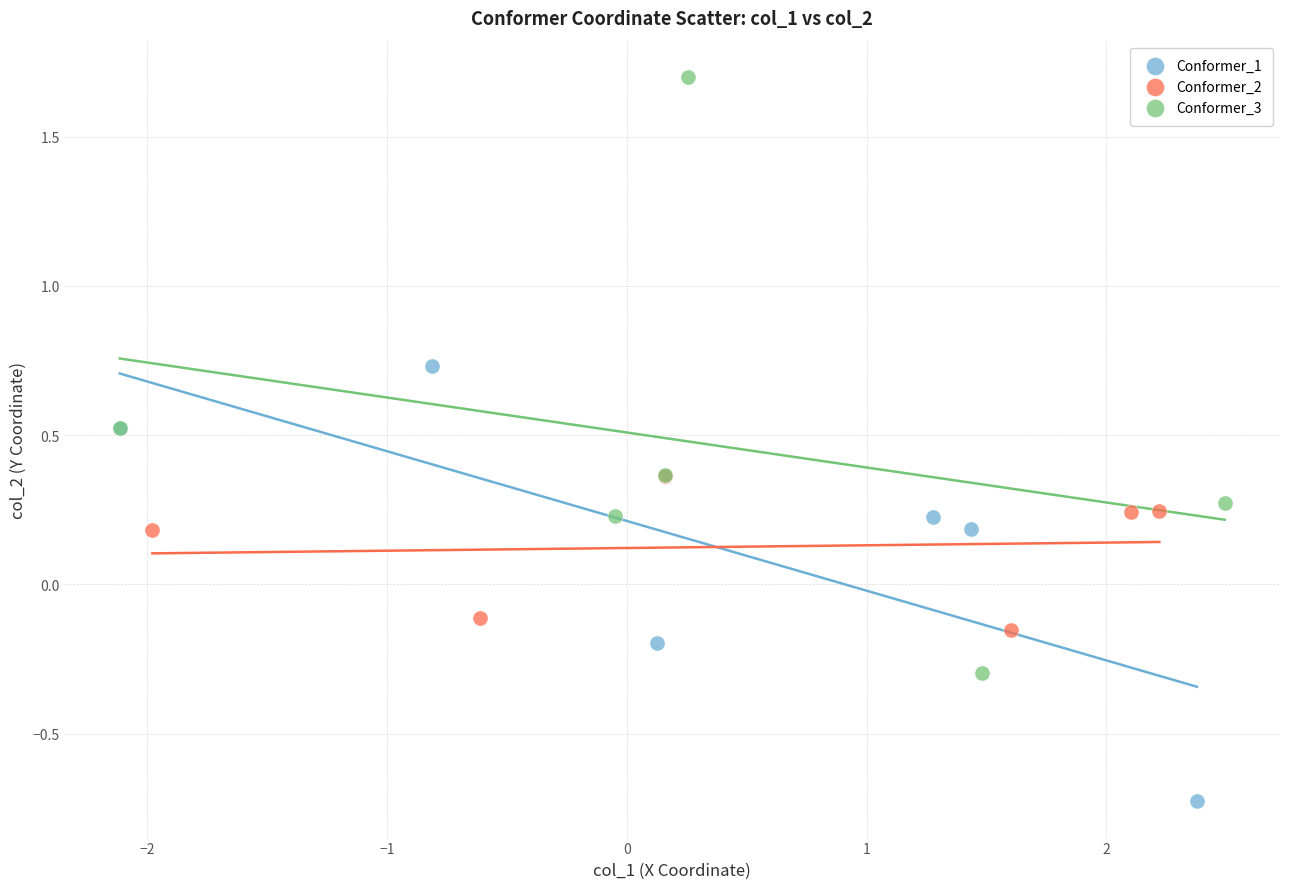

Which series reaches the minimum Y coordinate?

Conformer_1